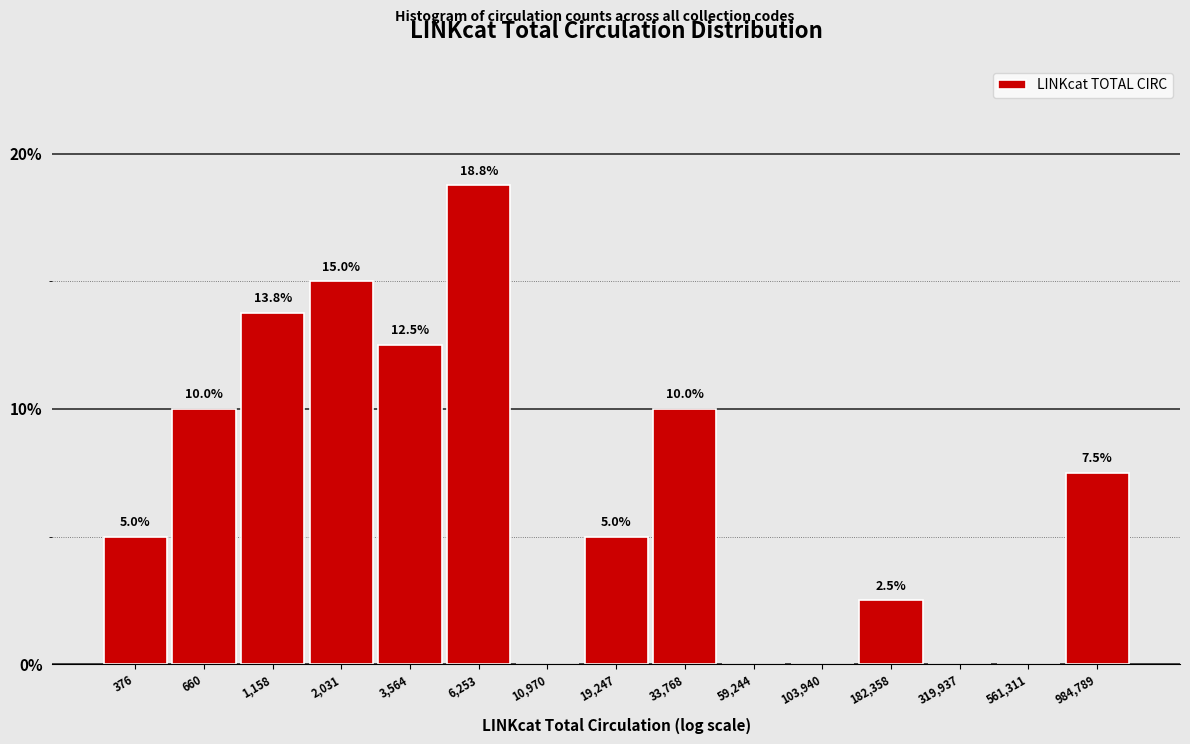

Reading right to left, what are all the values shown in this chart?

984,789=7.5	561,311=0.0	319,937=0.0	182,358=2.5	103,940=0.0	59,244=0.0	33,768=10.0	19,247=5.0	10,970=0.0	6,253=18.8	3,564=12.5	2,031=15.0	1,158=13.8	660=10.0	376=5.0